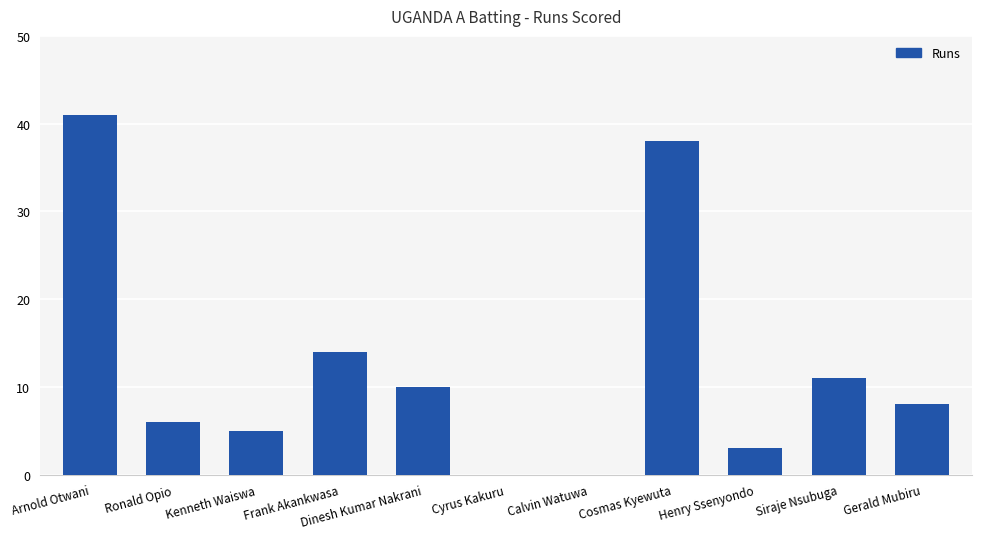

Count the number of data series in this chart.

1